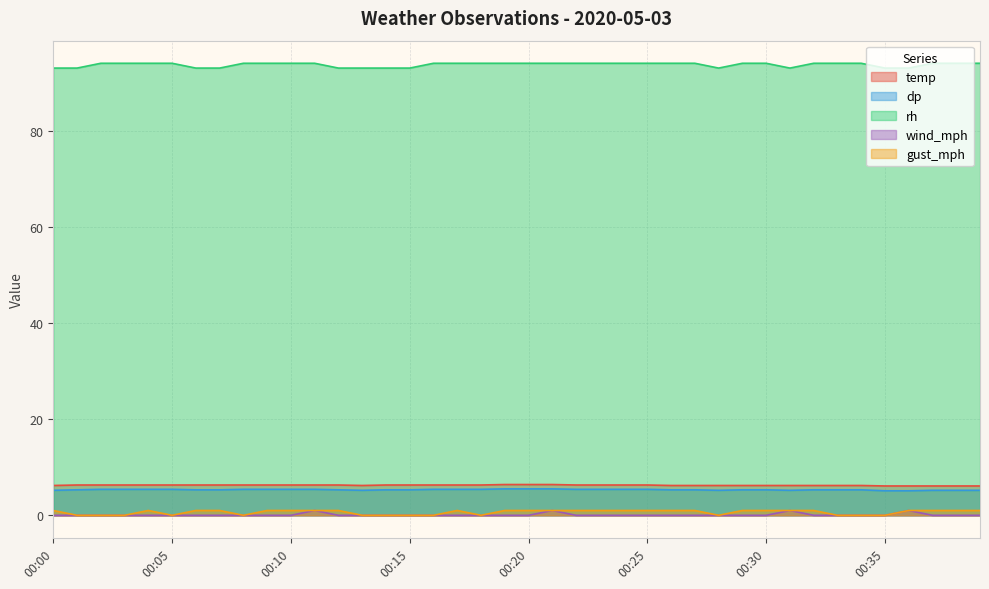

List the series in order of their peak value, highest first.

rh, temp, dp, wind_mph, gust_mph